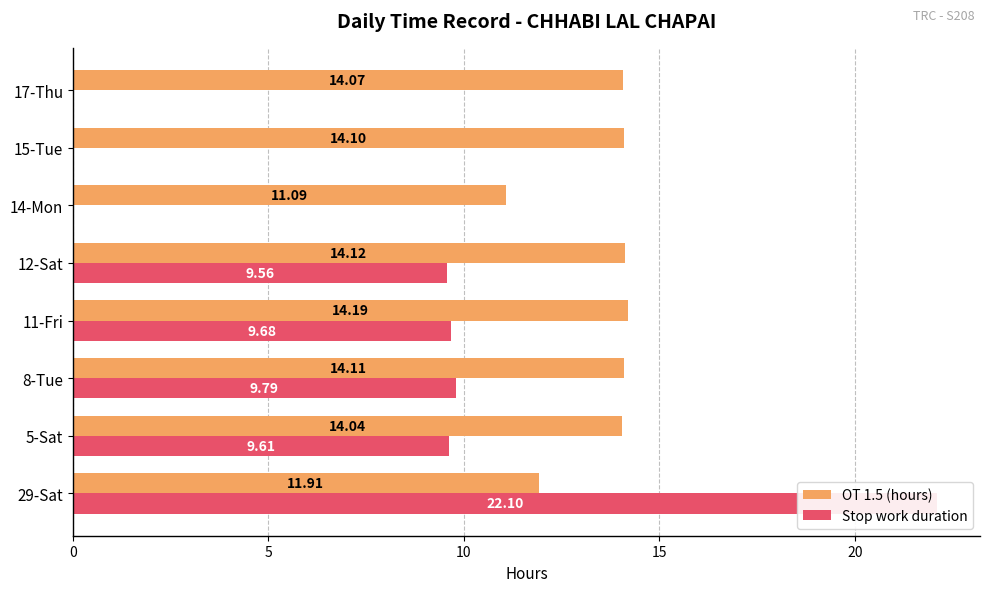

Does the chart contain any negative values?

No